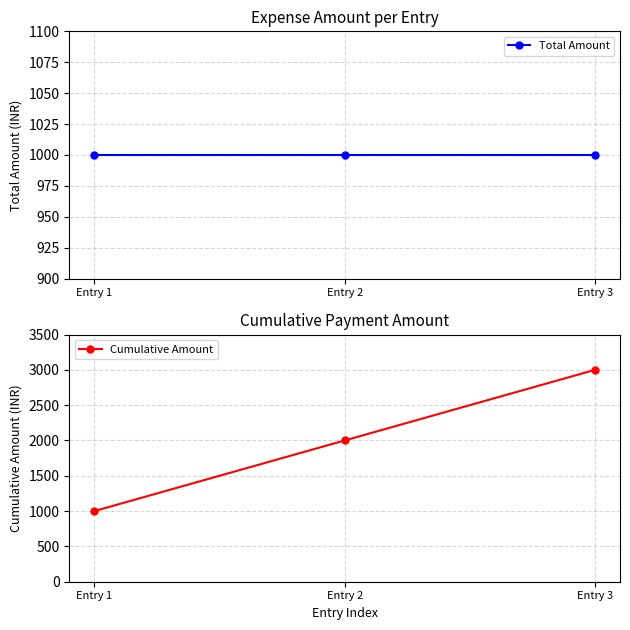

What is the spread (max minus min) of values at Entry 3?

2000